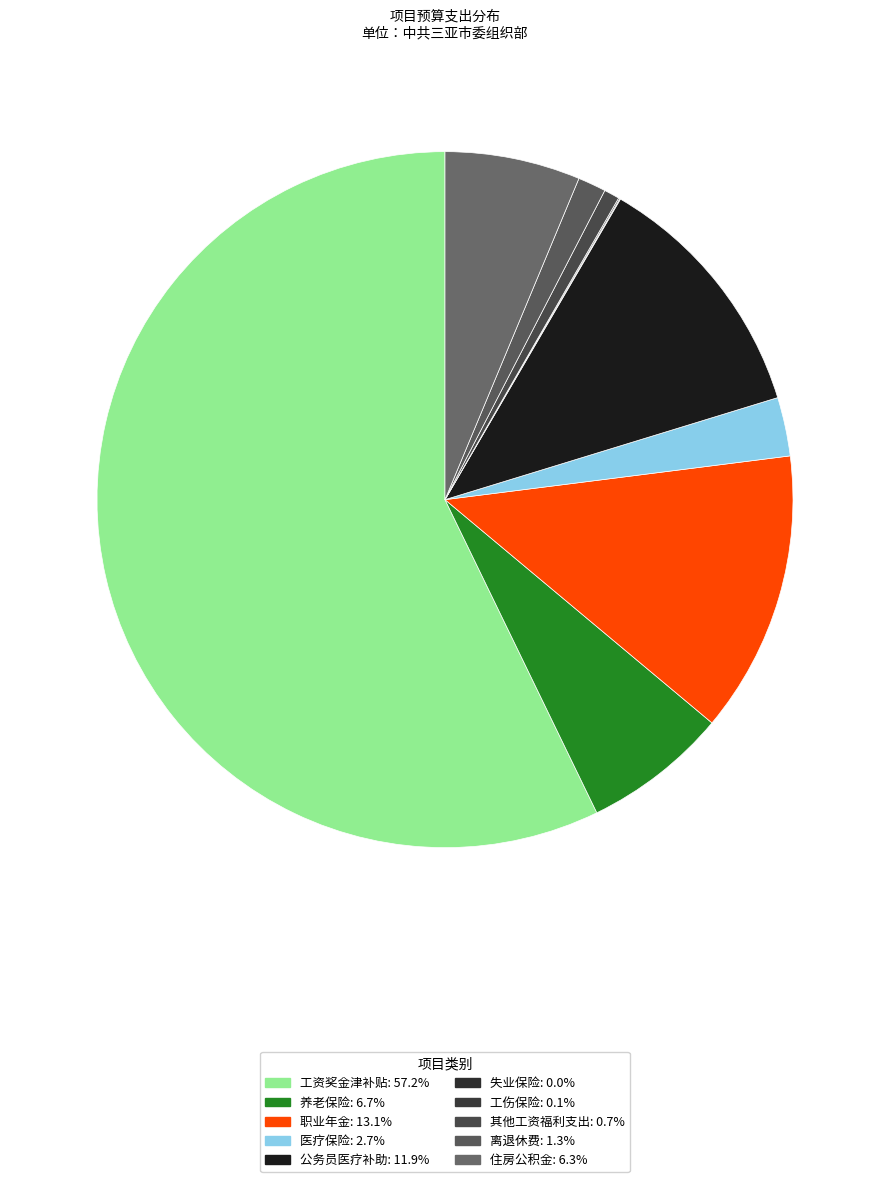

What is the majority slice?

工资奖金津补贴